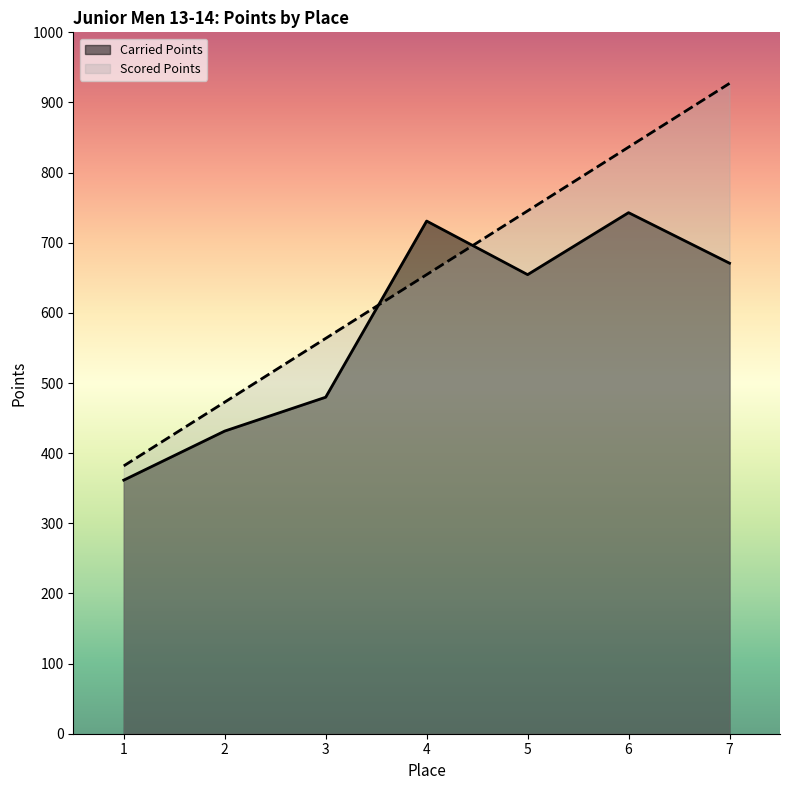

Rank the series by their maximum value, from highest to lowest.

Scored Points, Carried Points